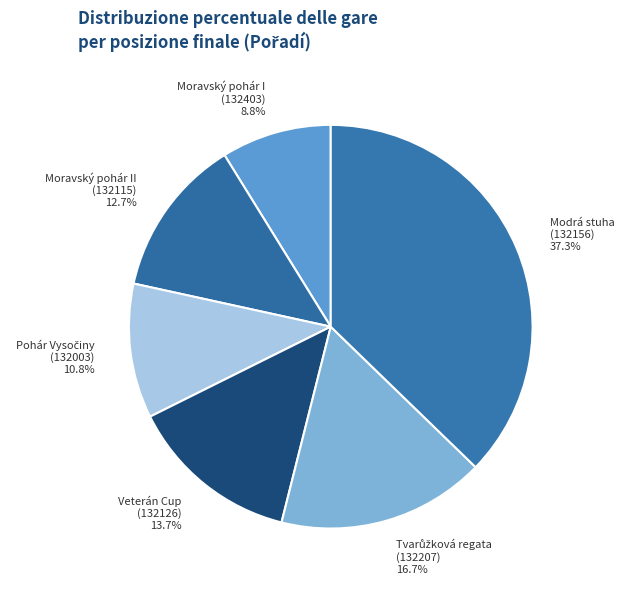

Between Moravský pohár I (132403) and Veterán Cup (132126), which is larger?

Veterán Cup (132126)